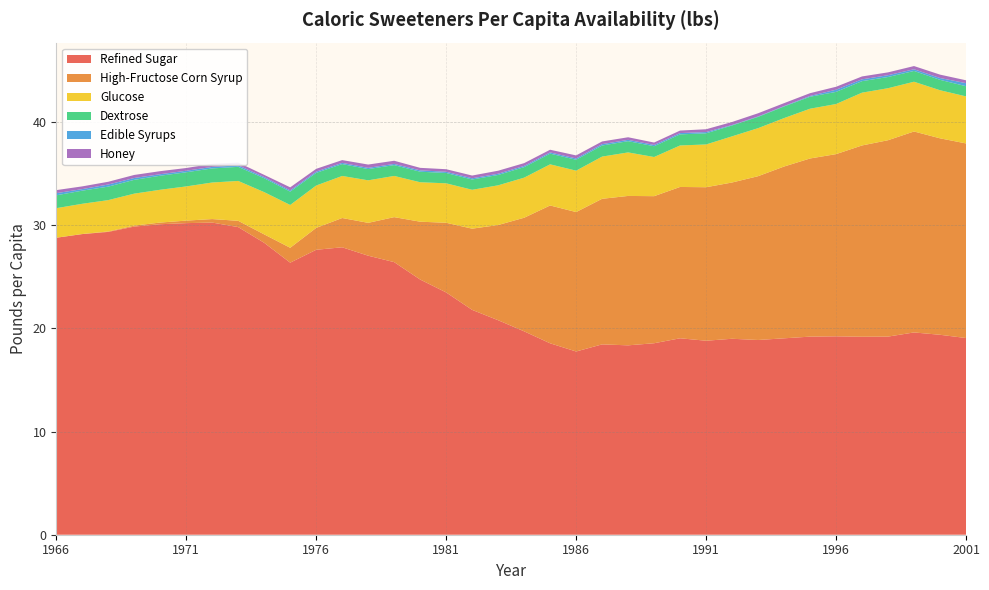

Reading left to right, extract all data points from this chart.

Refined Sugar: 1966=28.8	1967=29.2	1968=29.4	1969=29.9	1970=30.1	1971=30.2	1972=30.3	1973=29.8	1974=28.3	1975=26.4	1976=27.6	1977=27.9	1978=27.1	1979=26.4	1980=24.7	1981=23.5	1982=21.8	1983=20.8	1984=19.7	1985=18.6	1986=17.8	1987=18.5	1988=18.4	1989=18.6	1990=19.0	1991=18.8	1992=19.0	1993=18.9	1994=19.0	1995=19.2	1996=19.2	1997=19.2	1998=19.2	1999=19.6	2000=19.4	2001=19.1
High-Fructose Corn Syrup: 1966=0.0	1967=0.0	1968=0.0	1969=0.1	1970=0.2	1971=0.2	1972=0.3	1973=0.6	1974=0.8	1975=1.4	1976=2.1	1977=2.8	1978=3.2	1979=4.4	1980=5.6	1981=6.8	1982=7.9	1983=9.2	1984=11.0	1985=13.4	1986=13.5	1987=14.1	1988=14.5	1989=14.3	1990=14.7	1991=14.9	1992=15.2	1993=15.9	1994=16.7	1995=17.3	1996=17.7	1997=18.5	1998=19.0	1999=19.5	2000=19.1	2001=18.9
Glucose: 1966=2.9	1967=2.9	1968=3.0	1969=3.1	1970=3.2	1971=3.3	1972=3.5	1973=3.9	1974=4.1	1975=4.2	1976=4.1	1977=4.1	1978=4.1	1979=4.0	1980=3.8	1981=3.8	1982=3.8	1983=3.8	1984=3.9	1985=4.0	1986=4.0	1987=4.1	1988=4.2	1989=3.8	1990=4.0	1991=4.1	1992=4.5	1993=4.7	1994=4.7	1995=4.8	1996=4.9	1997=5.1	1998=5.0	1999=4.8	2000=4.7	2001=4.6
Dextrose: 1966=1.2	1967=1.3	1968=1.3	1969=1.3	1970=1.4	1971=1.4	1972=1.4	1973=1.4	1974=1.3	1975=1.3	1976=1.2	1977=1.2	1978=1.1	1979=1.0	1980=1.0	1981=1.0	1982=1.0	1983=1.0	1984=1.0	1985=1.0	1986=1.1	1987=1.1	1988=1.1	1989=1.0	1990=1.1	1991=1.1	1992=1.1	1993=1.1	1994=1.1	1995=1.2	1996=1.2	1997=1.1	1998=1.1	1999=1.0	2000=1.0	2001=1.0
Edible Syrups: 1966=0.2	1967=0.1	1968=0.2	1969=0.2	1970=0.1	1971=0.1	1972=0.1	1973=0.1	1974=0.1	1975=0.1	1976=0.1	1977=0.1	1978=0.1	1979=0.1	1980=0.1	1981=0.1	1982=0.1	1983=0.1	1984=0.1	1985=0.1	1986=0.1	1987=0.1	1988=0.1	1989=0.1	1990=0.1	1991=0.1	1992=0.0	1993=0.0	1994=0.0	1995=0.1	1996=0.2	1997=0.2	1998=0.2	1999=0.2	2000=0.2	2001=0.3
Honey: 1966=0.3	1967=0.3	1968=0.3	1969=0.3	1970=0.3	1971=0.3	1972=0.3	1973=0.3	1974=0.2	1975=0.3	1976=0.3	1977=0.3	1978=0.3	1979=0.3	1980=0.2	1981=0.2	1982=0.3	1983=0.3	1984=0.3	1985=0.3	1986=0.3	1987=0.3	1988=0.3	1989=0.2	1990=0.2	1991=0.3	1992=0.3	1993=0.3	1994=0.3	1995=0.3	1996=0.3	1997=0.3	1998=0.3	1999=0.3	2000=0.3	2001=0.3